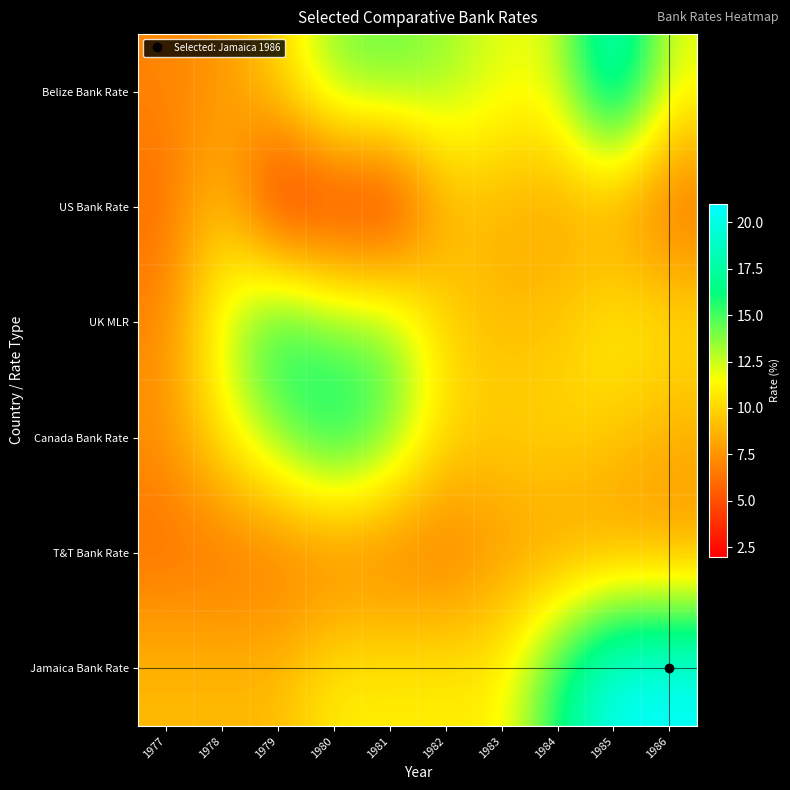

At which category does the chart reach its peak across all series?

1985